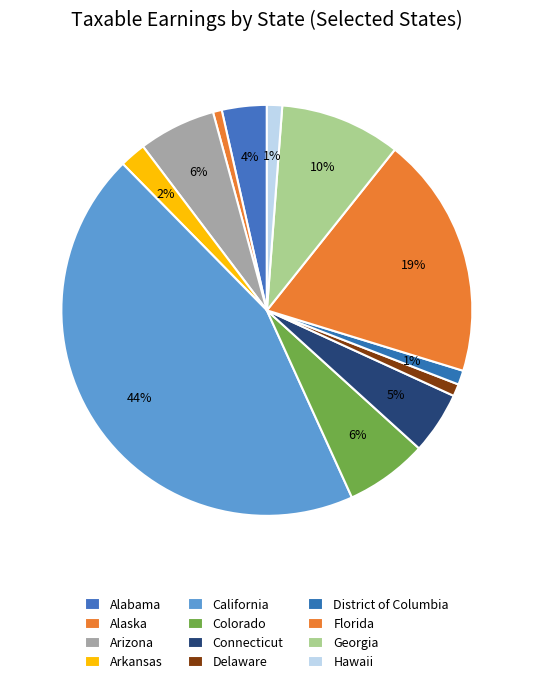

How many slices are in this pie chart?

12